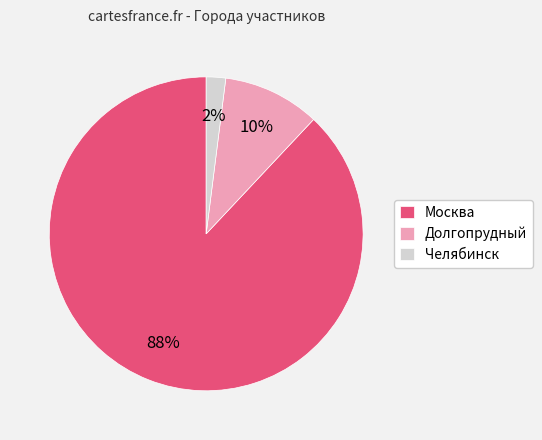

Does any single category account for the majority?

Yes